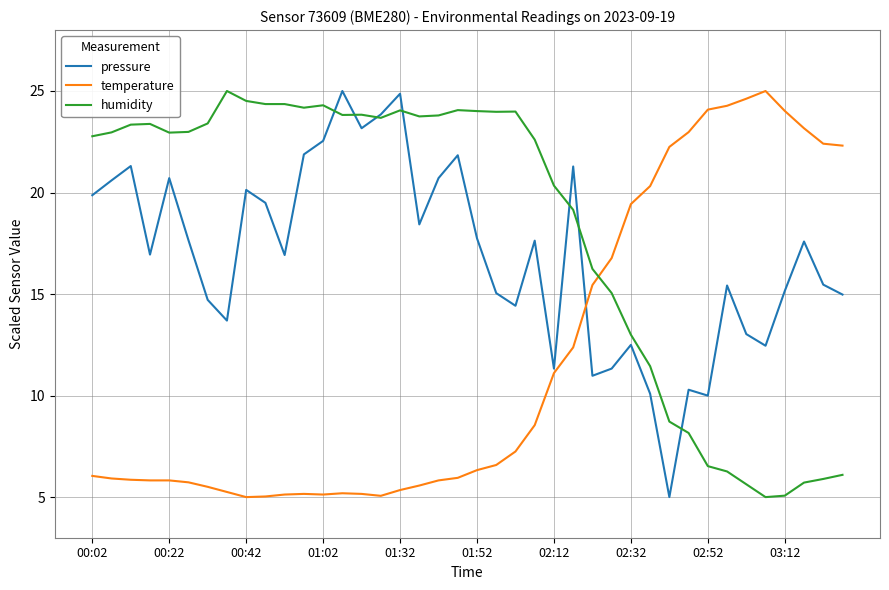

Which series has the largest total across all categories?

humidity